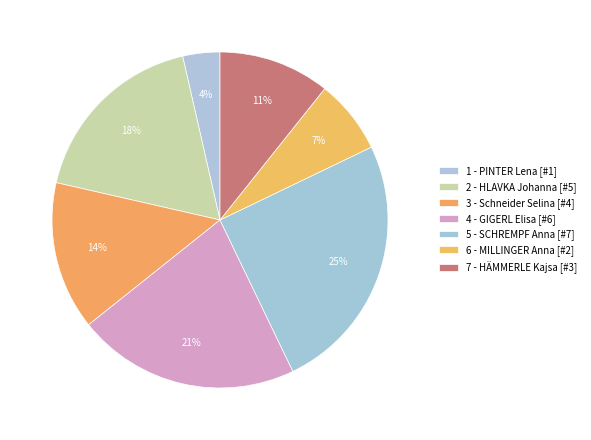

Combined, do 6 - MILLINGER Anna and 1 - PINTER Lena account for over 50%?

No